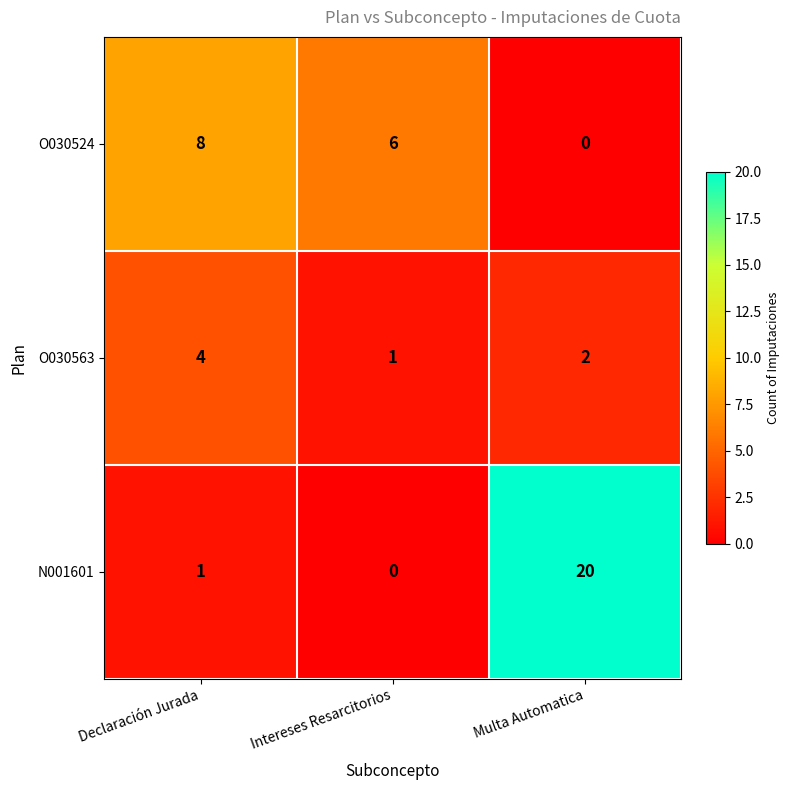

What is the maximum value shown in the chart?

20